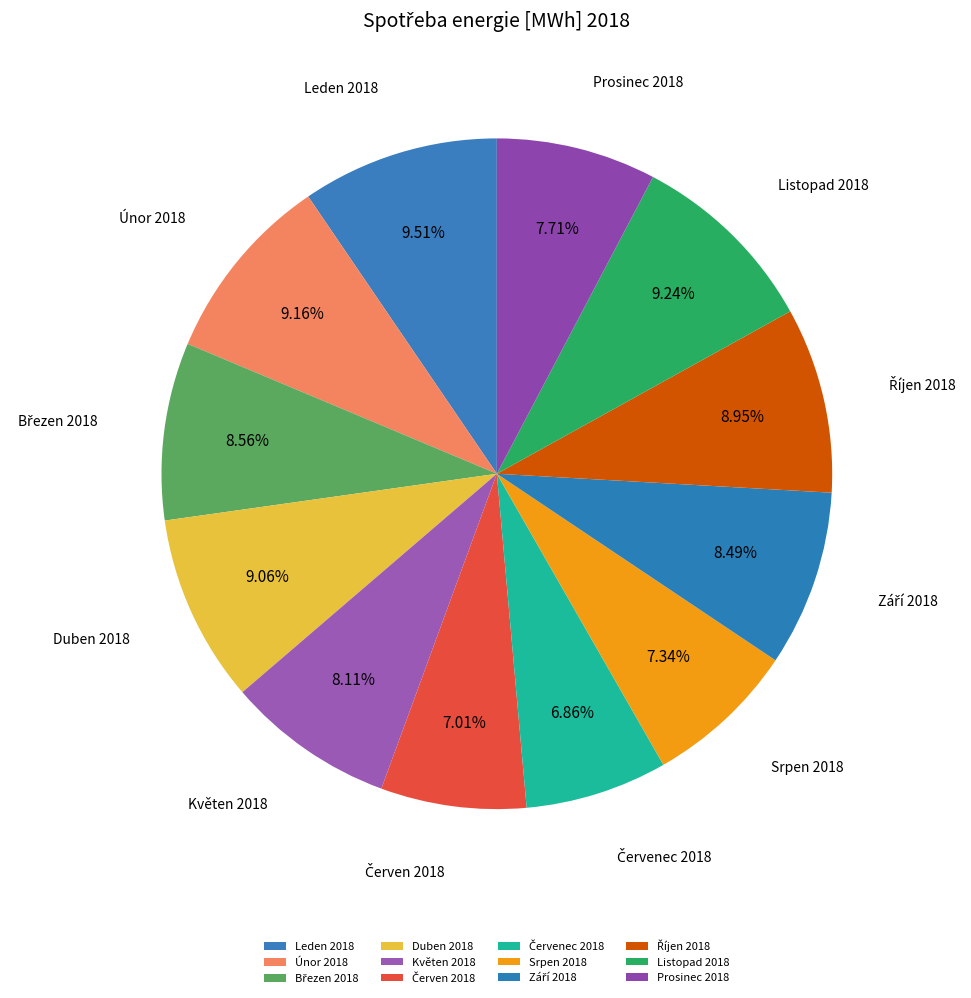

Is there any slice that represents more than half of the pie?

No